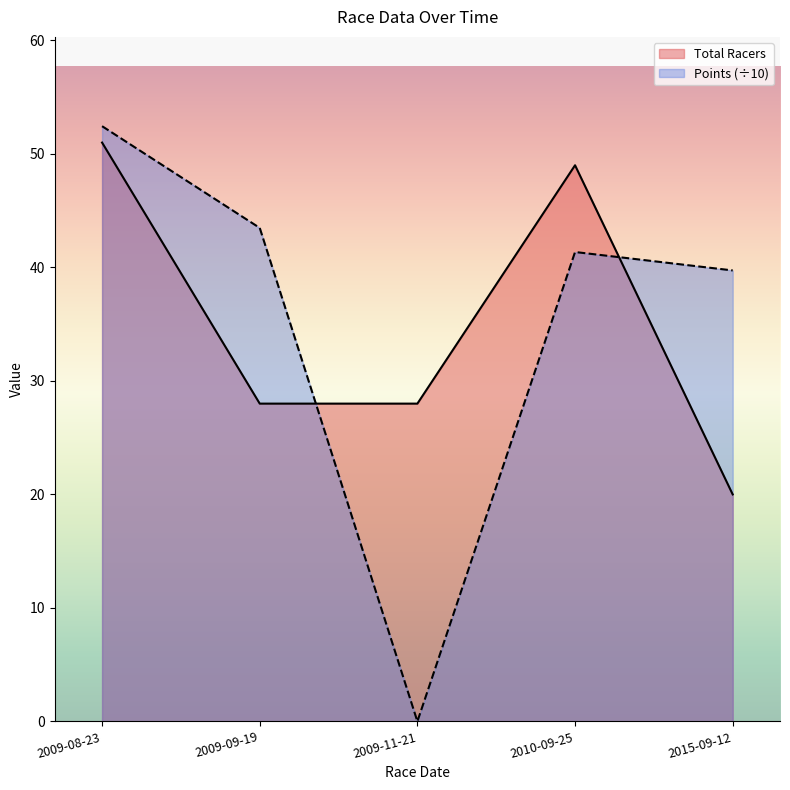

How many intersections are there between Points and Total Racers?

2